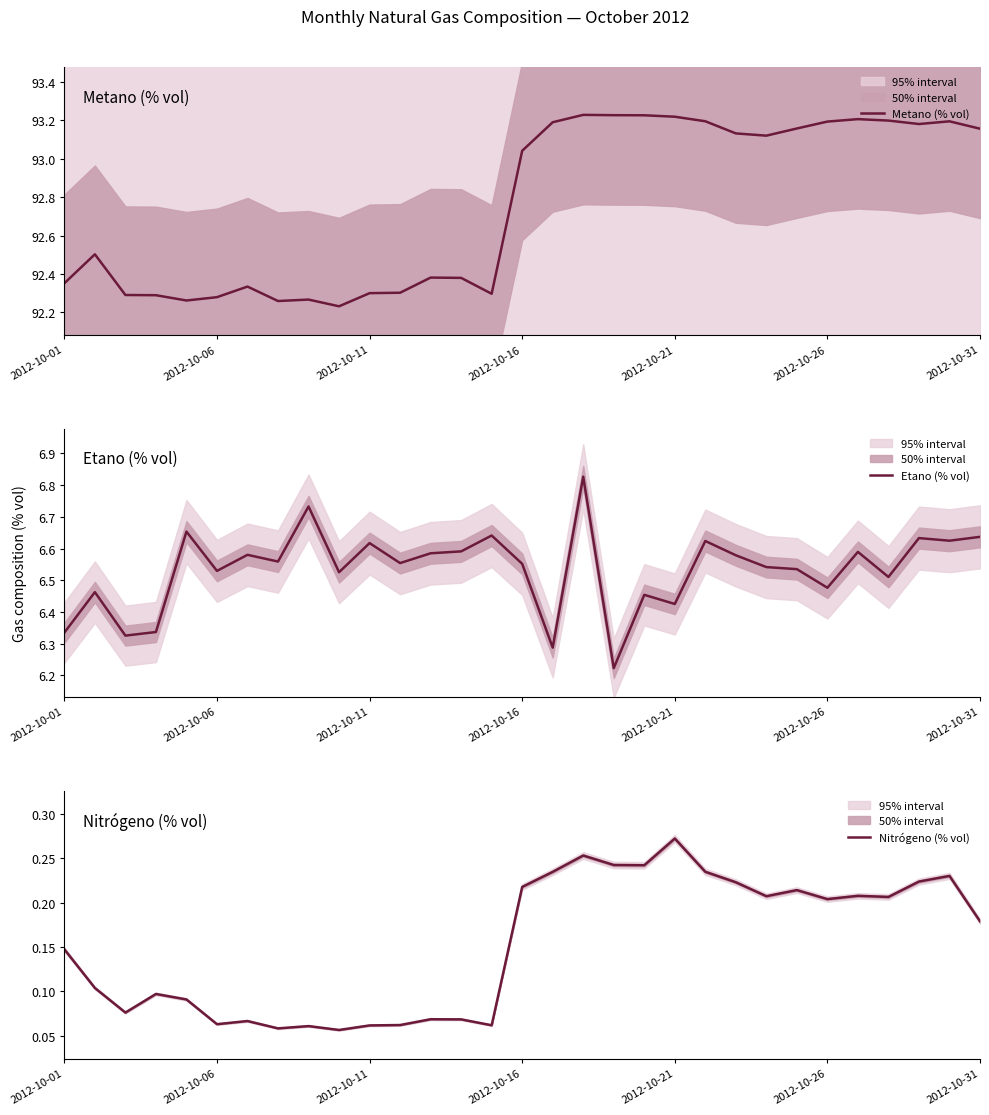

How many Nitrógeno (% vol) values are between 0 and 1?

31